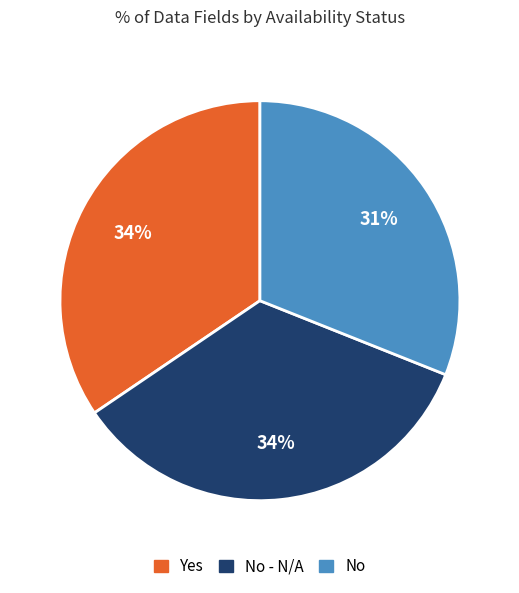

Is there any slice that represents more than half of the pie?

No